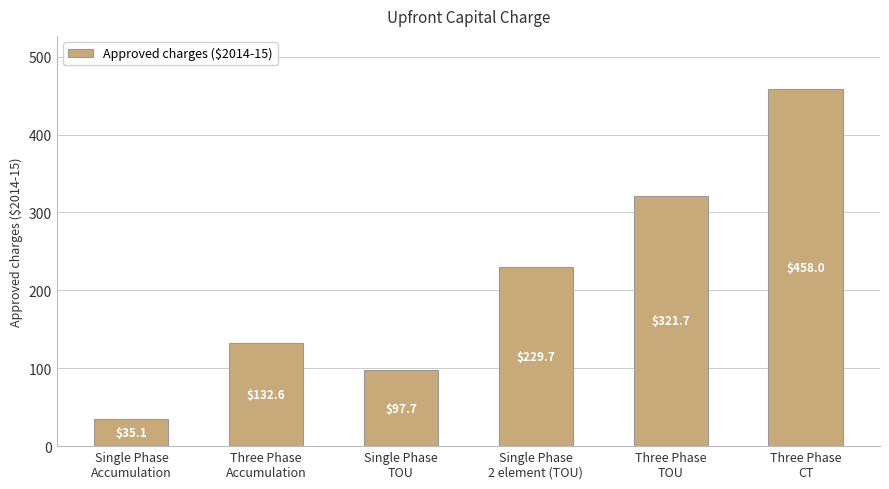

What is the maximum value shown in the chart?

458.0